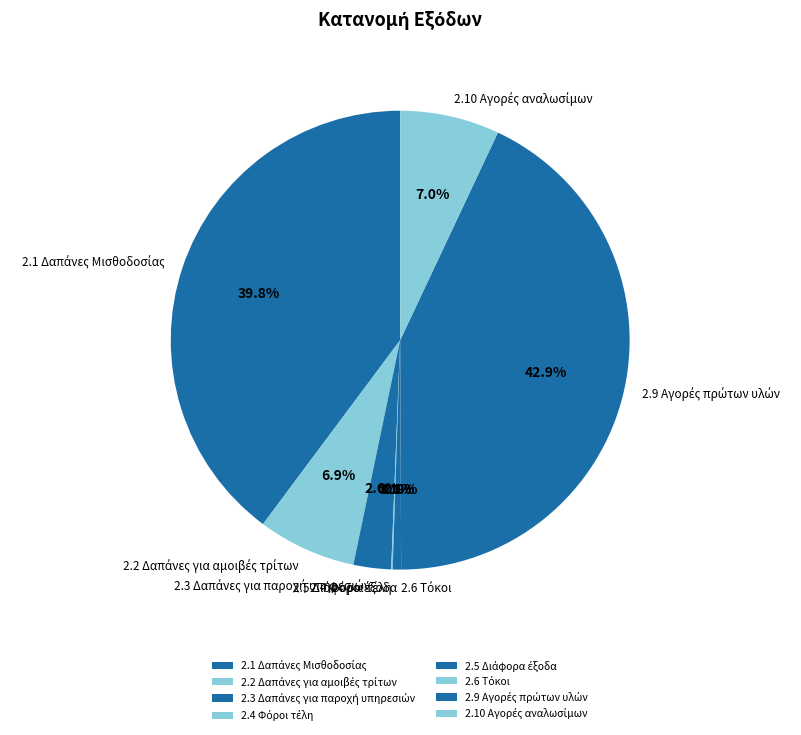

Is there any slice that represents more than half of the pie?

No